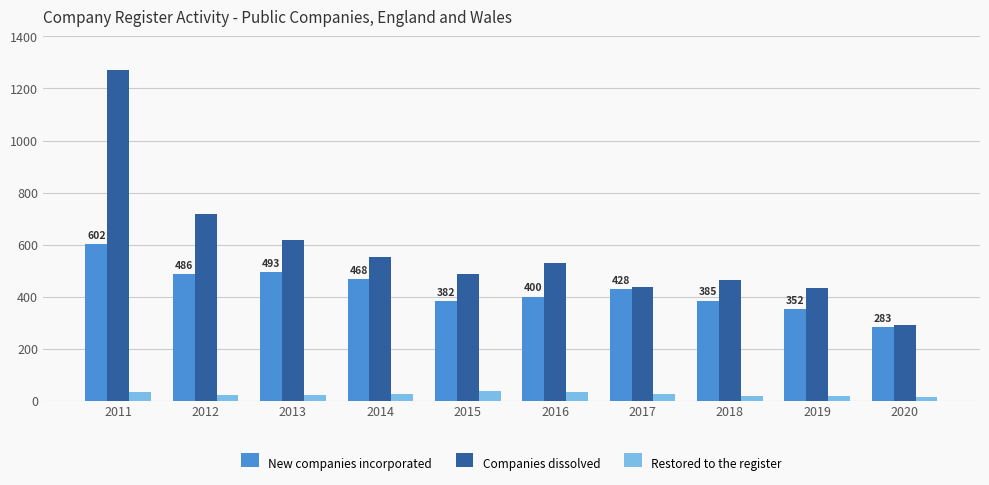

What is the difference between the second highest and second lowest values in the New companies incorporated series?

141